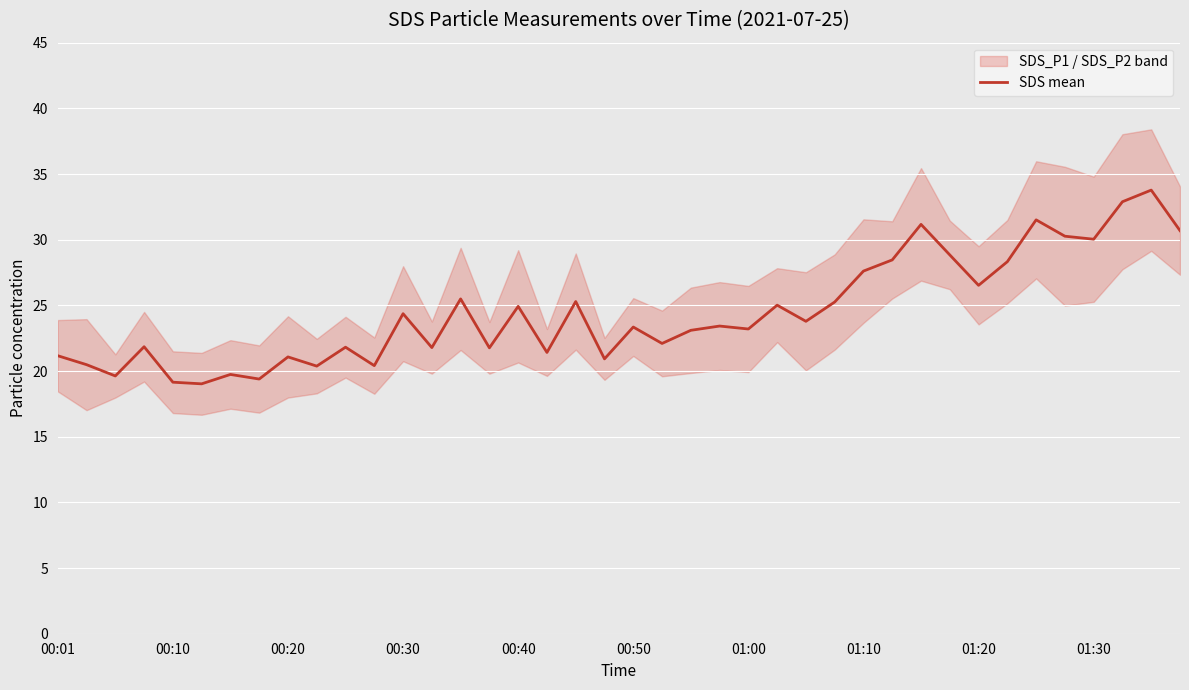

What is the sum of all values?

979.4